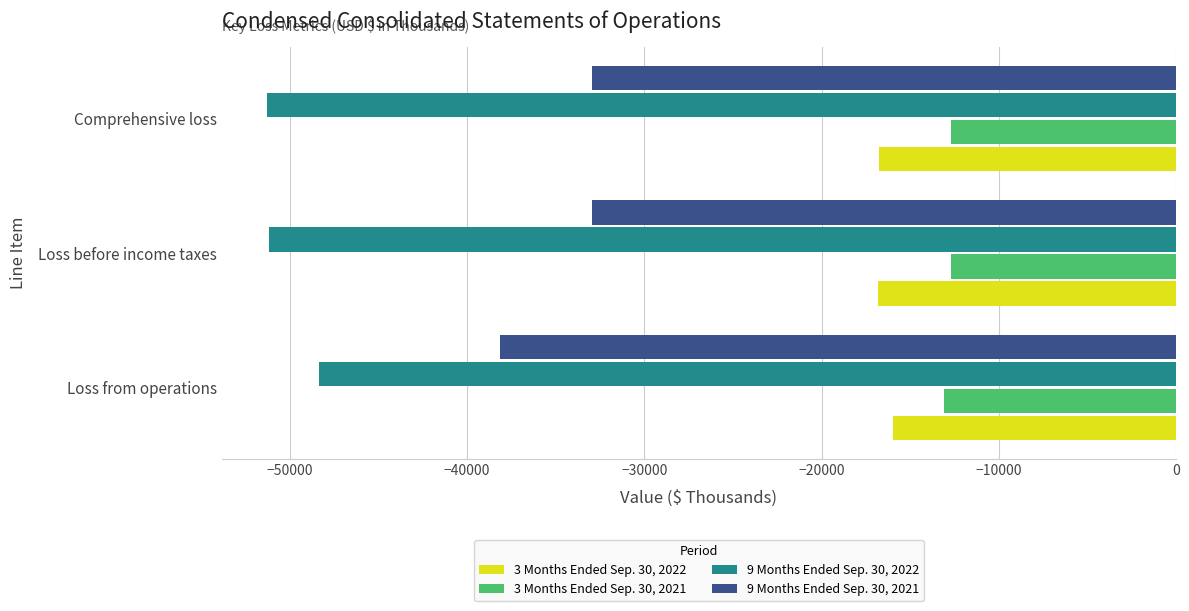

Which series has the largest total across all categories?

3 Months Ended Sep. 30, 2021